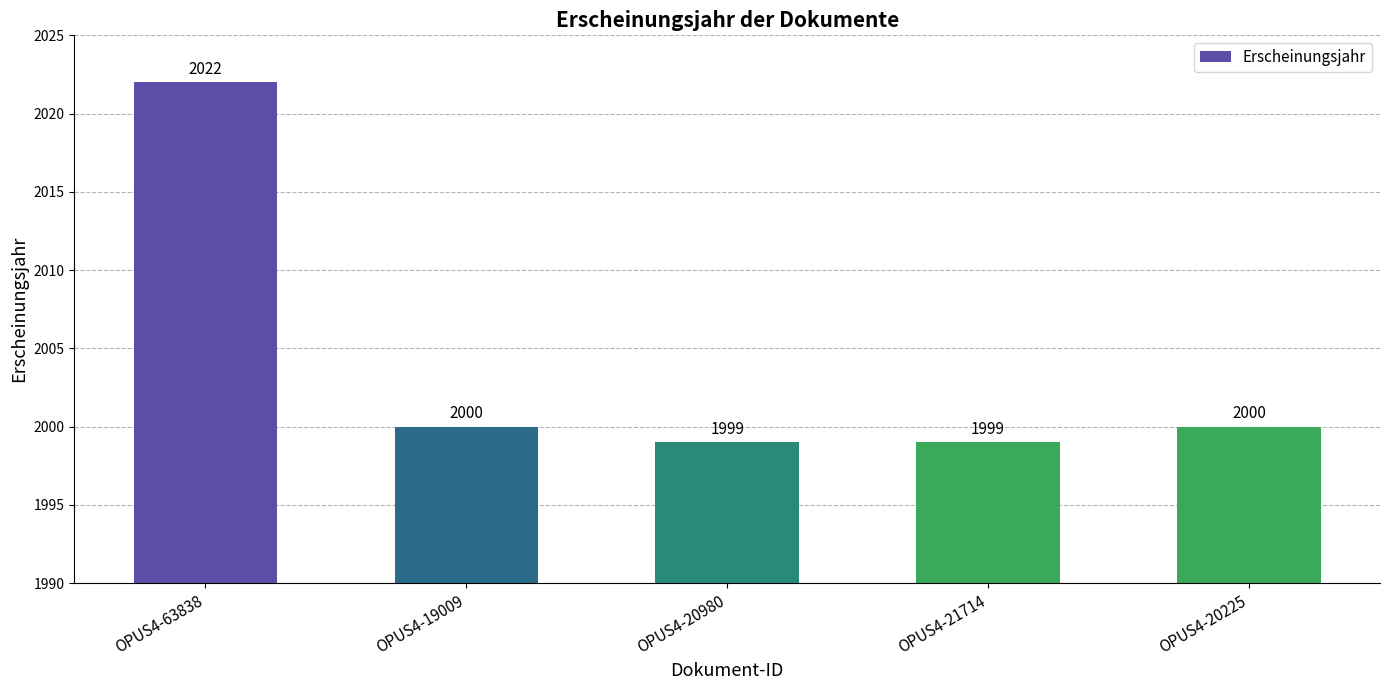

What position from the right is OPUS4-20225?

1